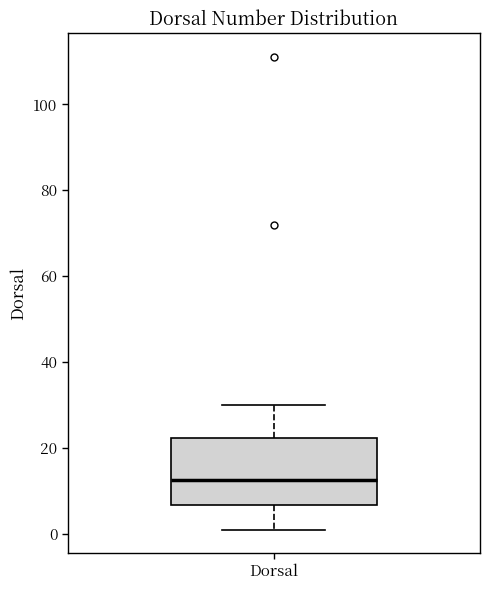

Transcribe this box plot: give where the median line is, the range the box spans, and where the two whiskers end, as read against the y-axis. The values are not printed on the chart, so give them approximately, as read against the axis.

median 12, box 6 to 22, whiskers 2 to 30